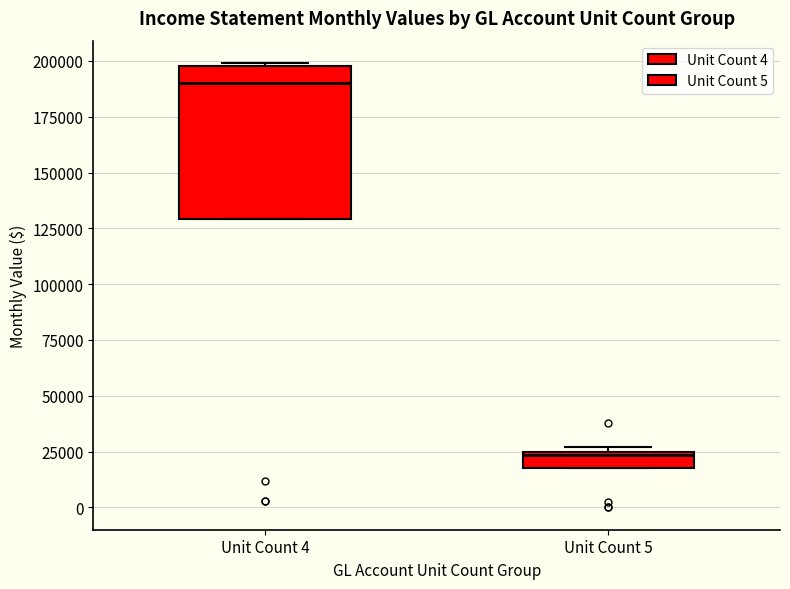

Which box is the tallest, from its lower edge to its upper edge?

Unit Count 4